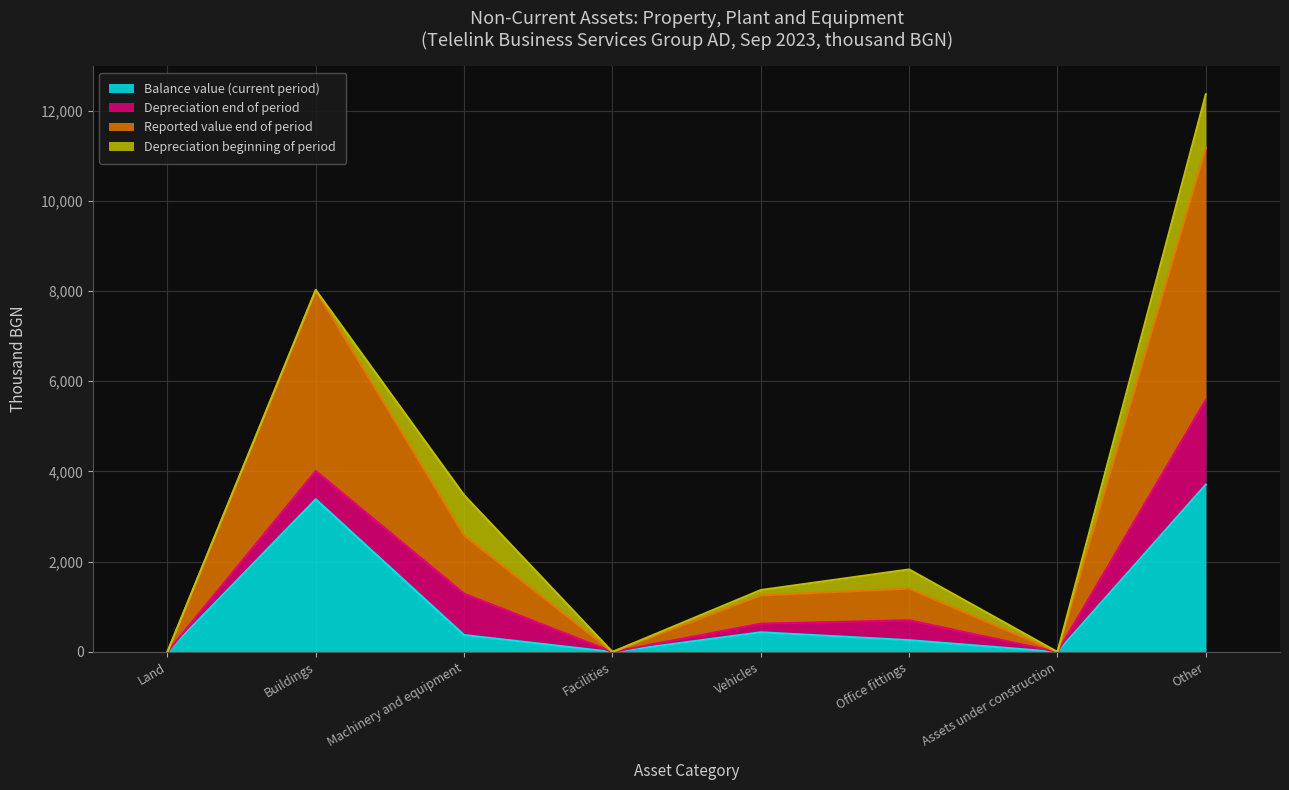

At which label does Balance value (current period) reach its peak?

Other